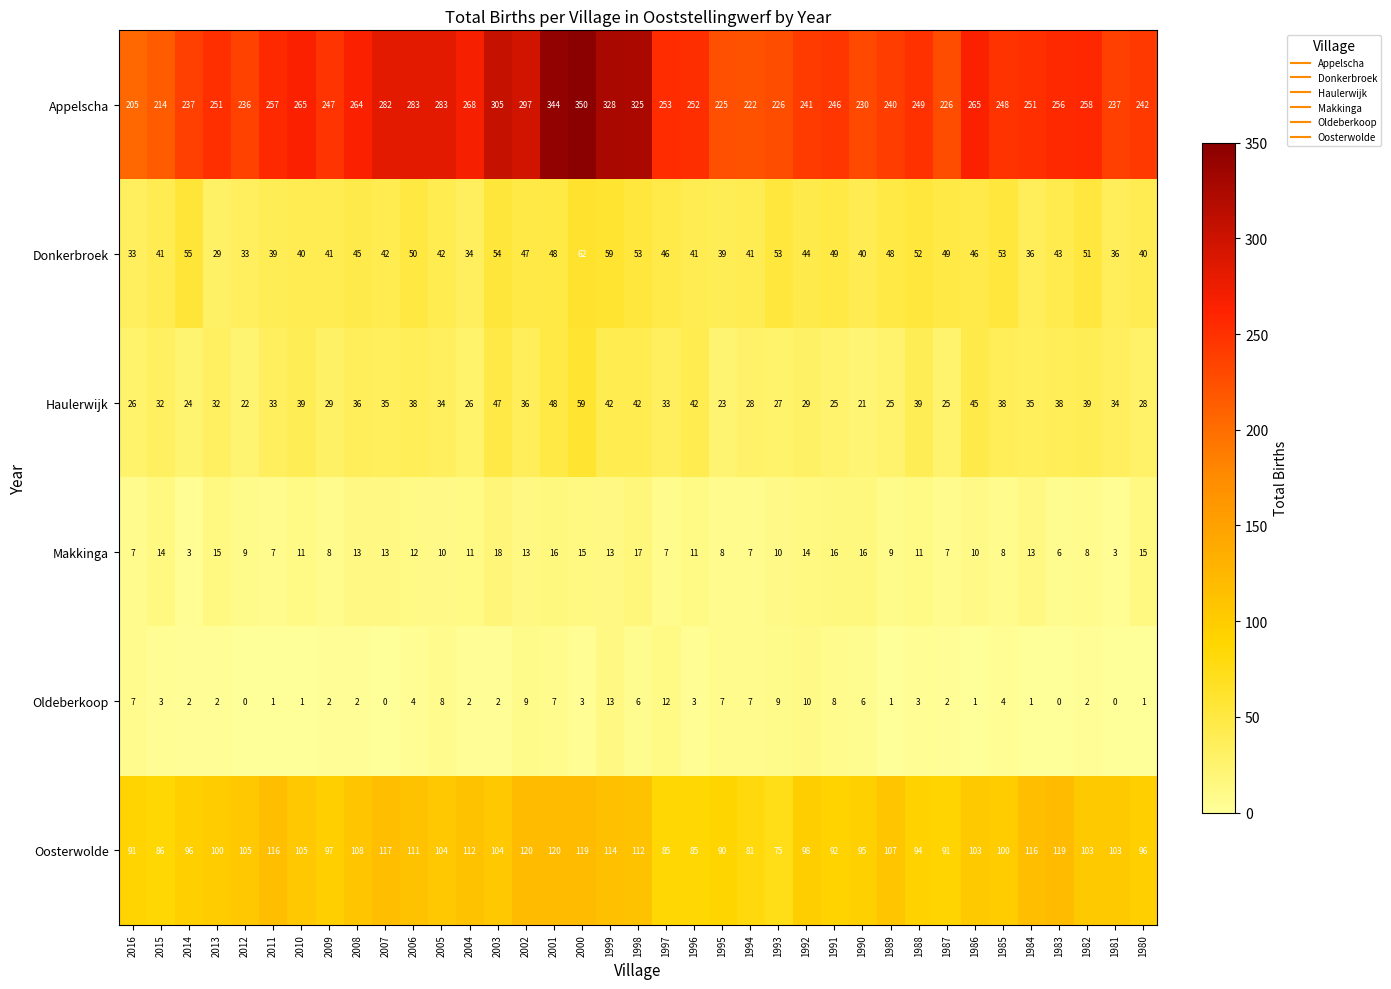

Is it true that Haulerwijk equals 28 at 1994?

True